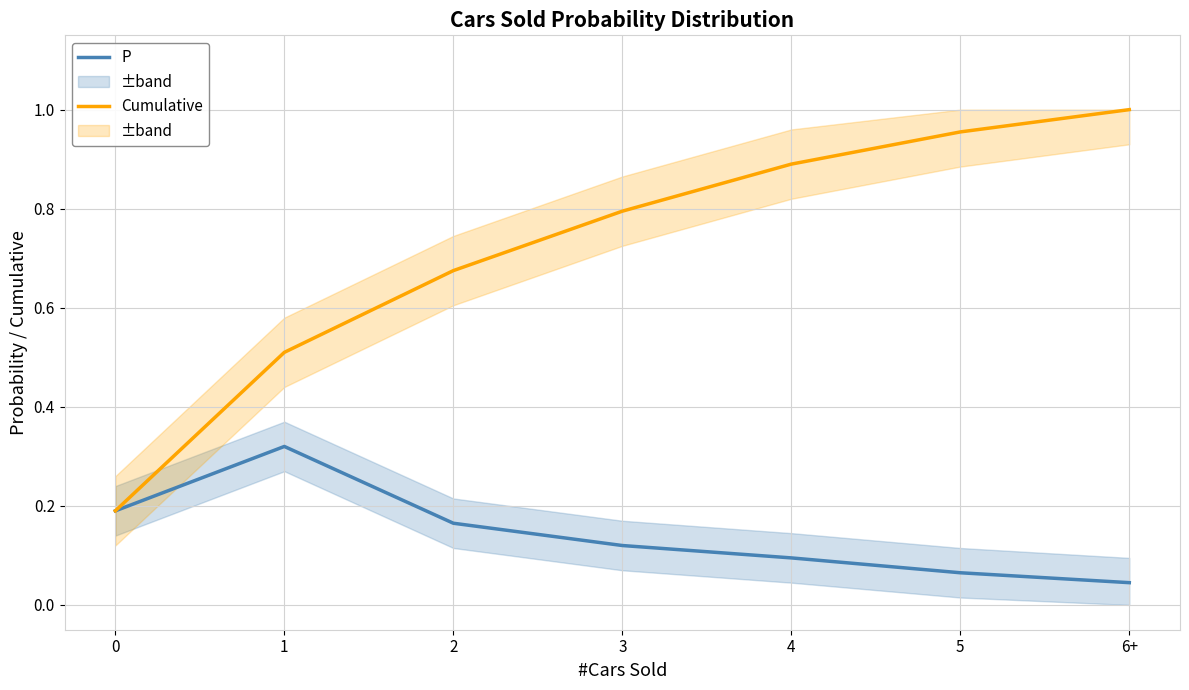

Is the value of P at 3 greater than the value of Cumulative at 0?

No